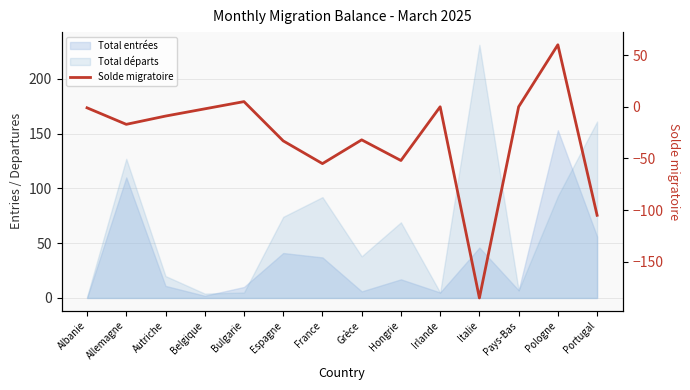

True or false: the data shows 60 at Pologne.

True